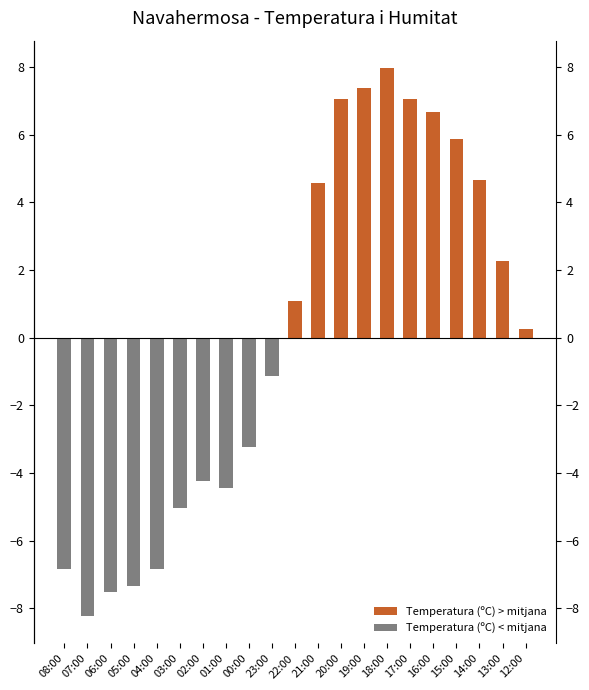

Reading left to right, transcribe all the data shown in this chart.

-6.8	-8.2	-7.5	-7.3	-6.8	-5.0	-4.2	-4.4	-3.2	-1.1	1.1	4.6	7.1	7.4	8.0	7.1	6.7	5.9	4.7	2.3	0.3